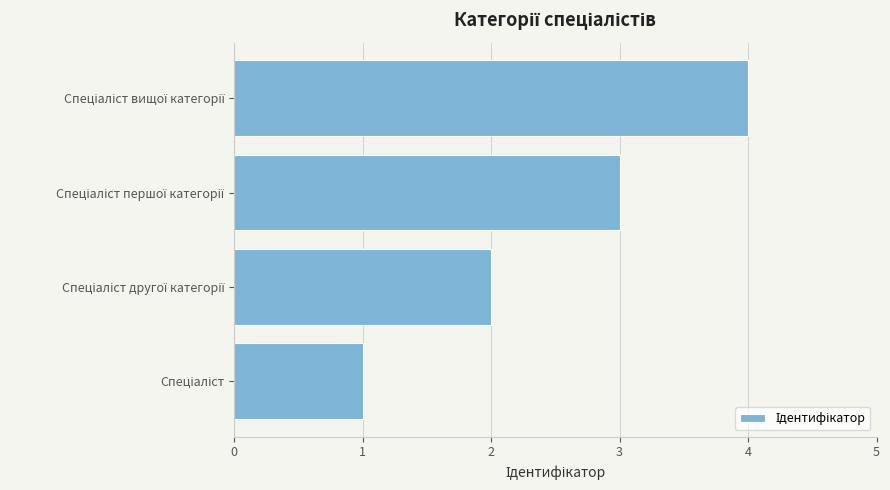

What is the sum of all values?

10